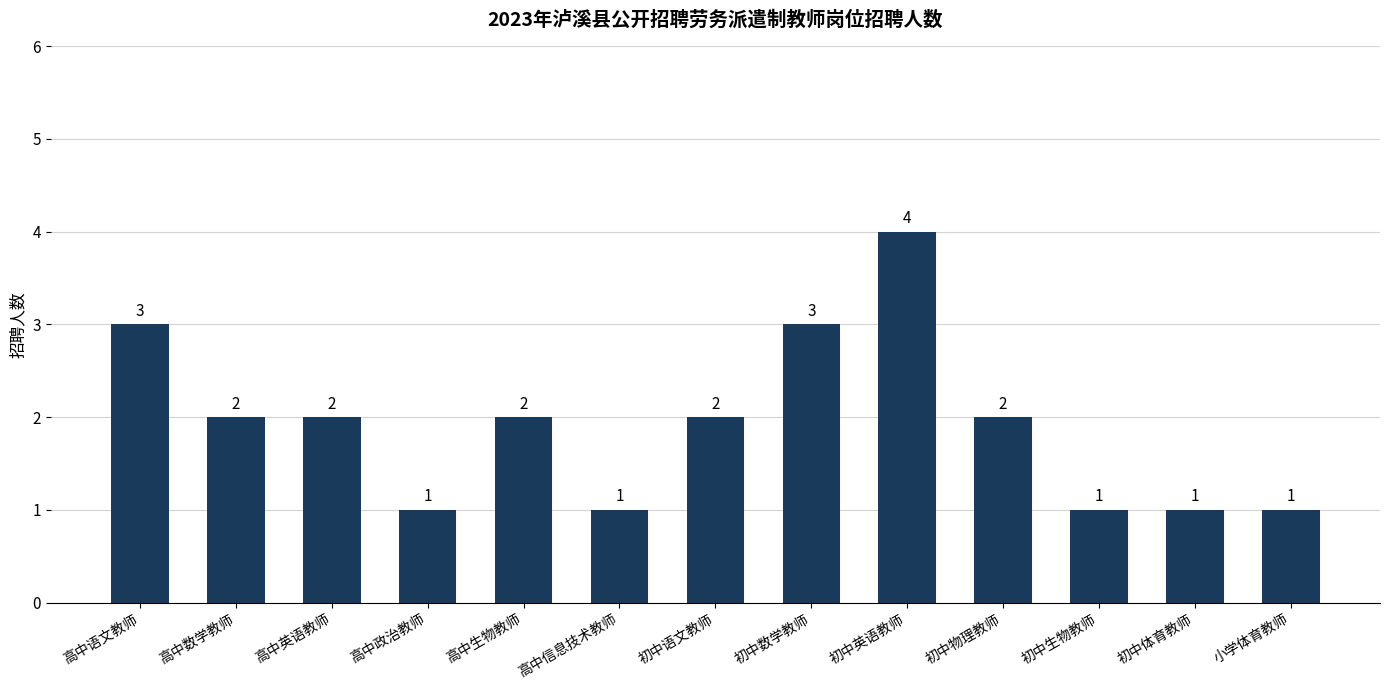

What is the sum of all values?

25